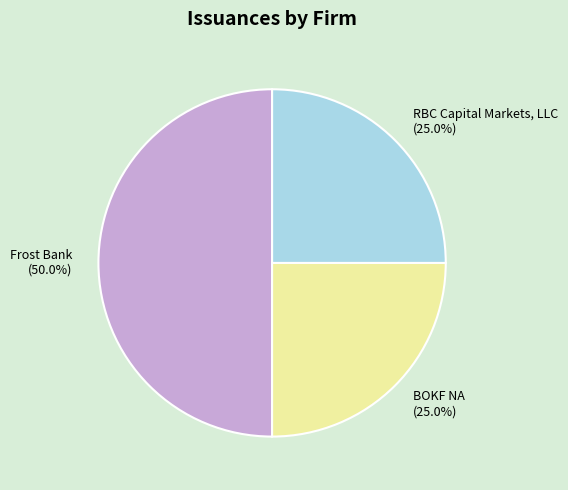

True or false: RBC Capital Markets, LLC accounts for 35% of the total.

False